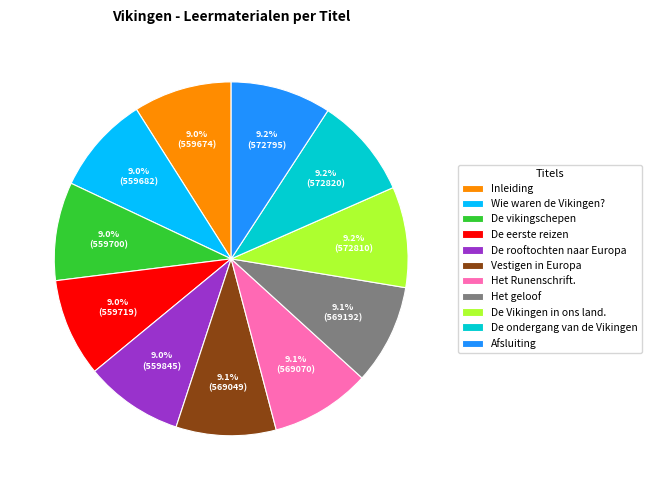

Is Inleiding the majority of the pie?

No